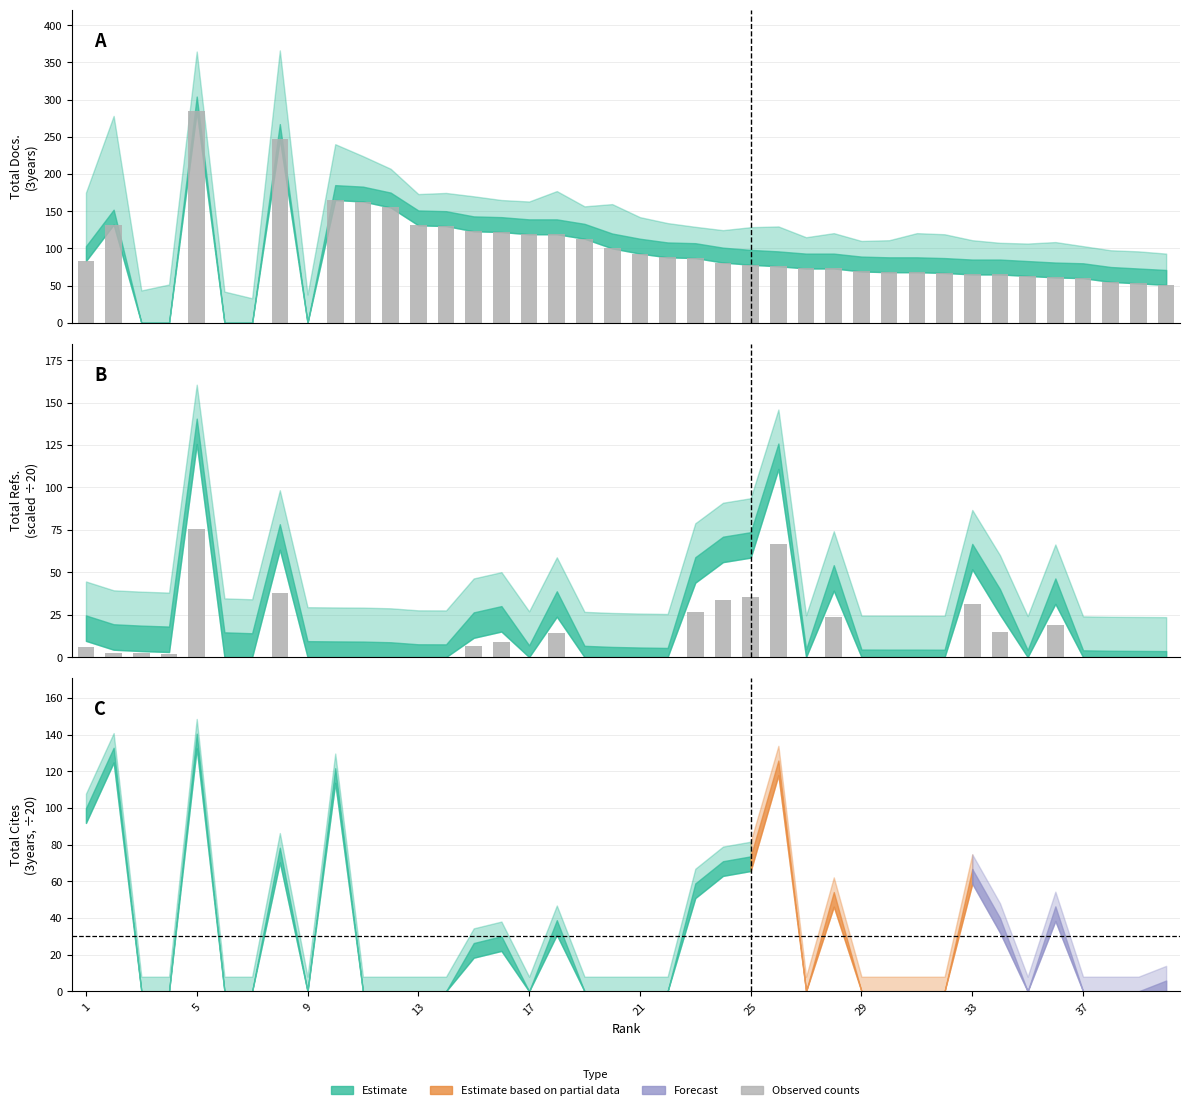

At how many categories does at least one series exceed 21?

35